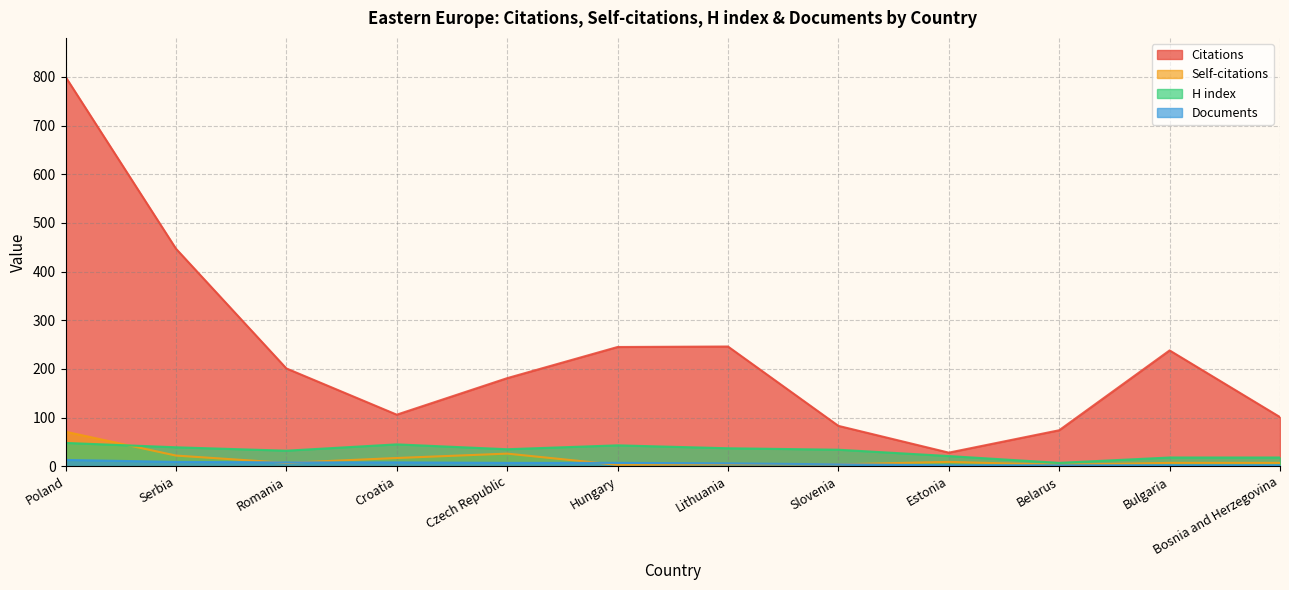

What is the total value across all series at Romania?

248